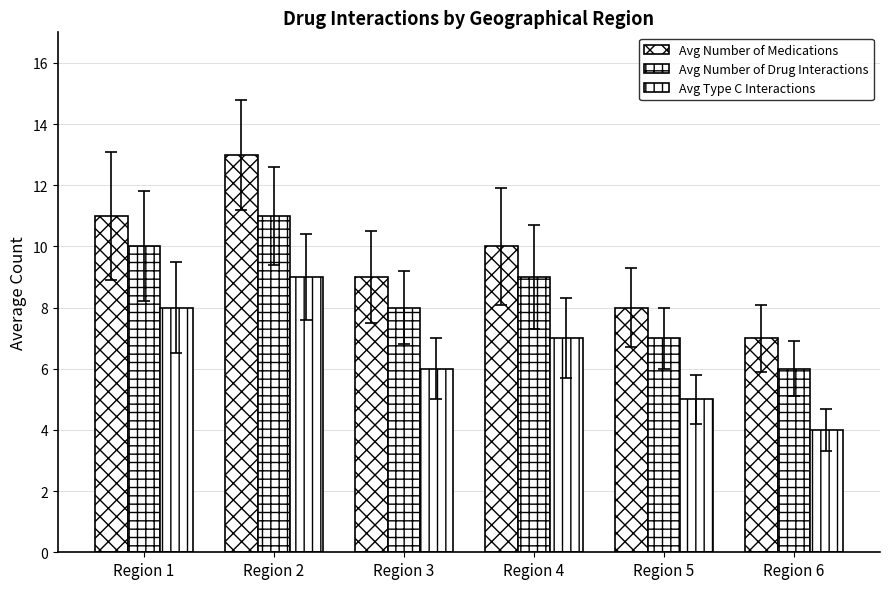

How many bars are there in total?

18